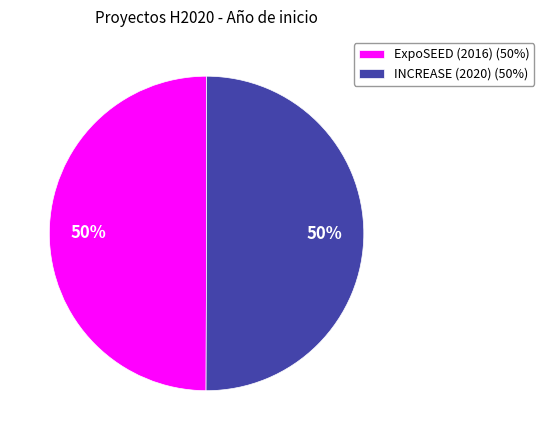

What percentage is the ExpoSEED (2016) (50%) slice, to the nearest percent?

50%